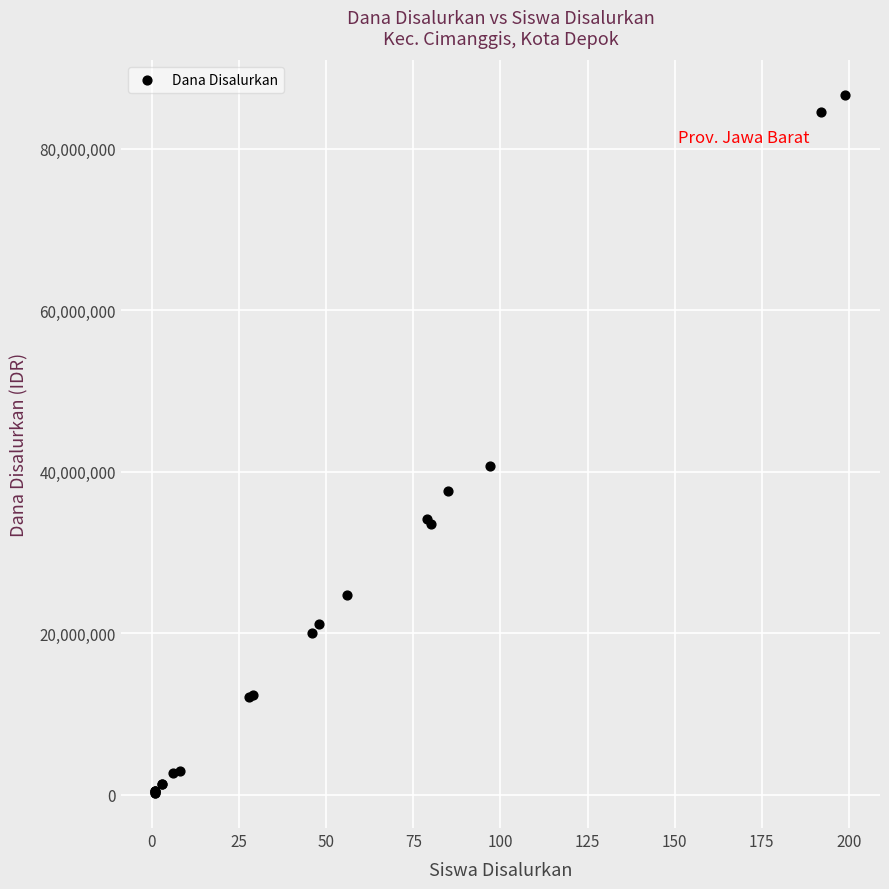

What Y value in the scatter plot is closest to 43425000?

40725000